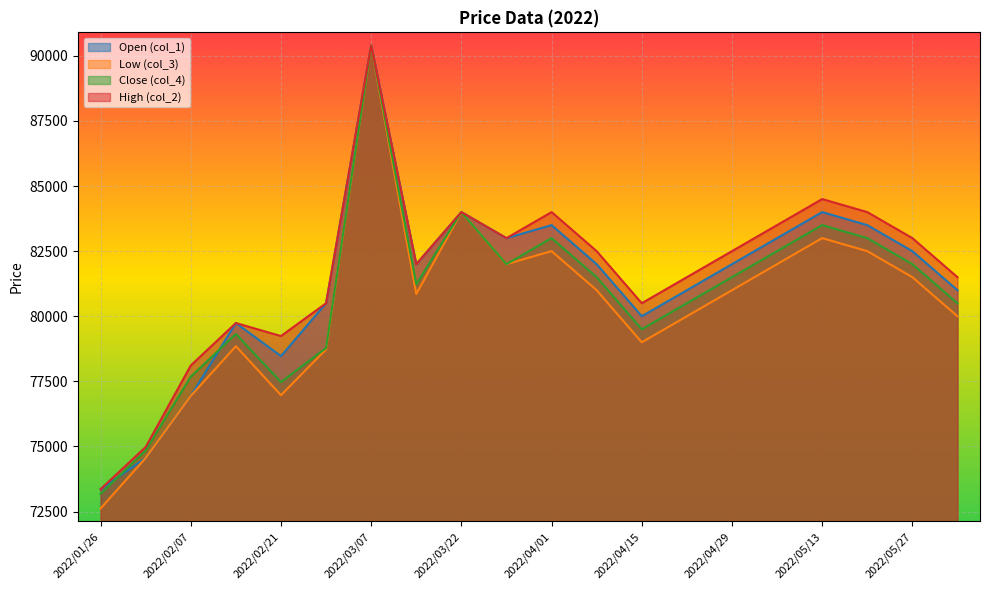

At which category is the sum across all series the highest?

2022/03/07